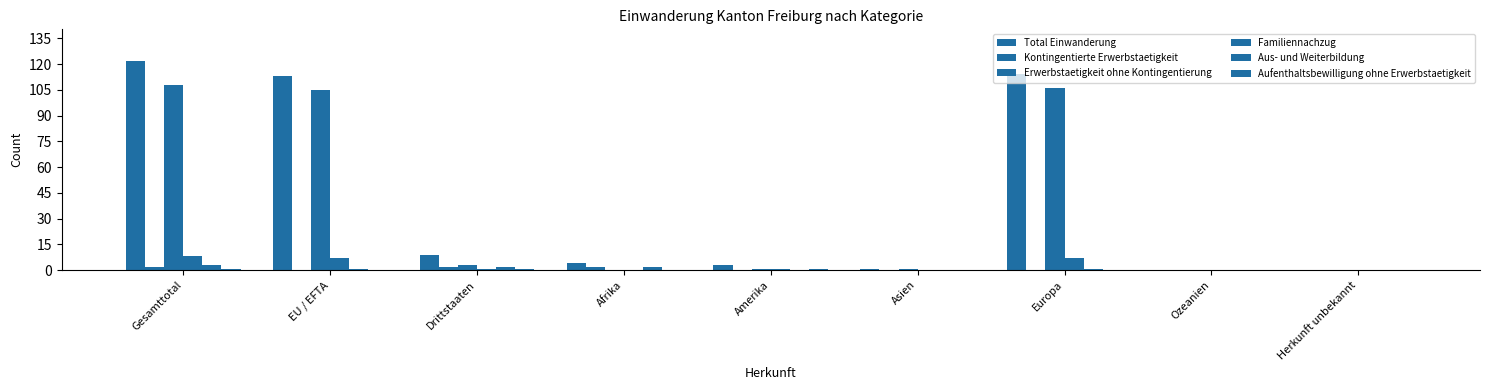

Which series changed the most between Europa and Herkunft unbekannt?

Total Einwanderung